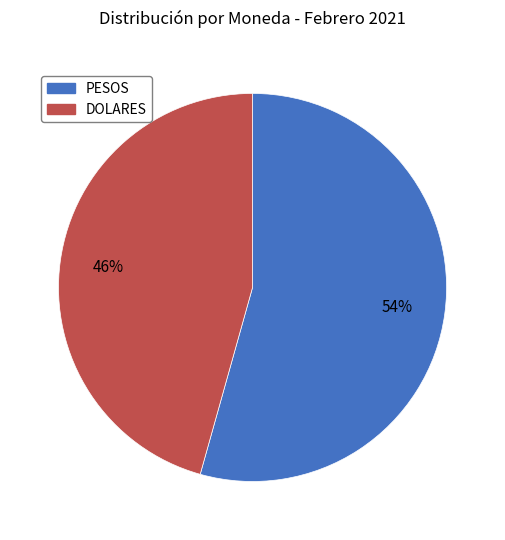

Is it true that PESOS is 43% of the pie?

False